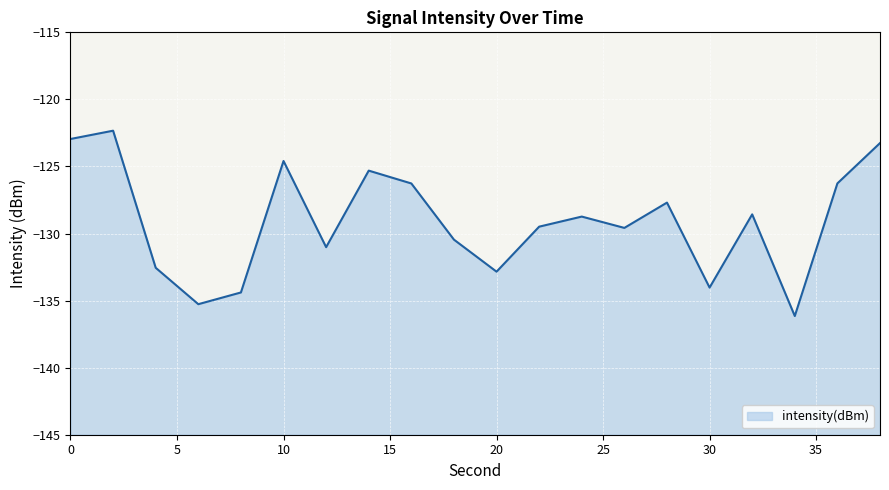

Reading left to right, list all the values displayed in this chart.

-123.0	-122.3	-132.6	-135.3	-134.4	-124.6	-131.0	-125.3	-126.3	-130.5	-132.8	-129.5	-128.7	-129.6	-127.7	-134.0	-128.6	-136.2	-126.3	-123.3